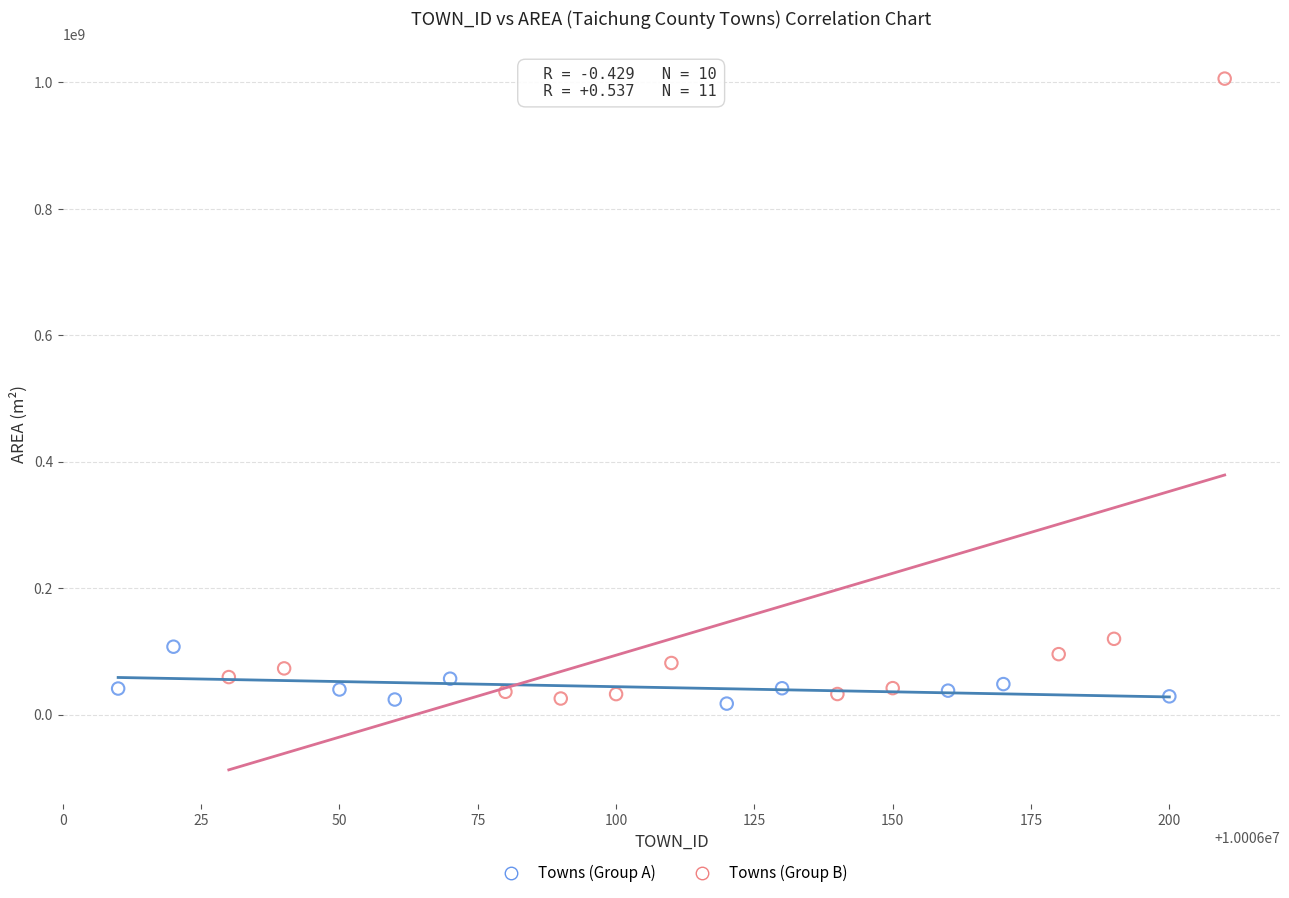

Which series contains the highest Y value?

Towns (Group B)